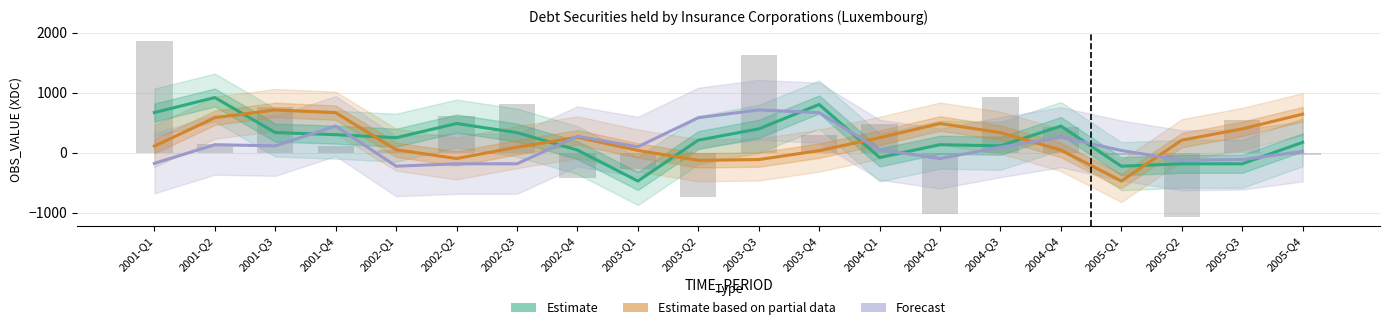

What are all the series names shown in the legend?

Estimate, Estimate based on partial data, Forecast